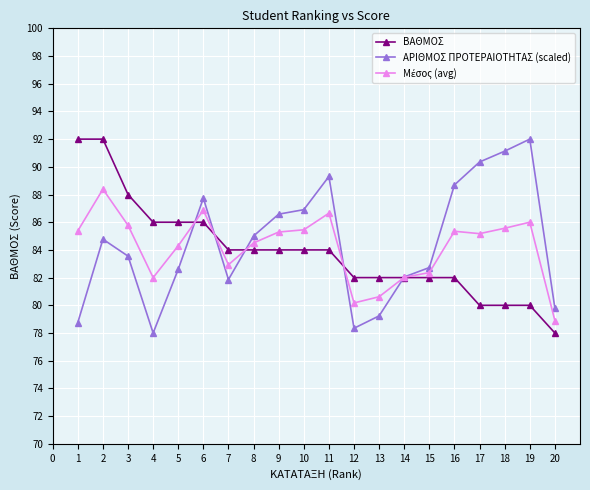

What is the value of the ΑΡΙΘΜΟΣ ΠΡΟΤΕΡΑΙΟΤΗΤΑΣ (scaled) point at the 5th from the left?

82.6